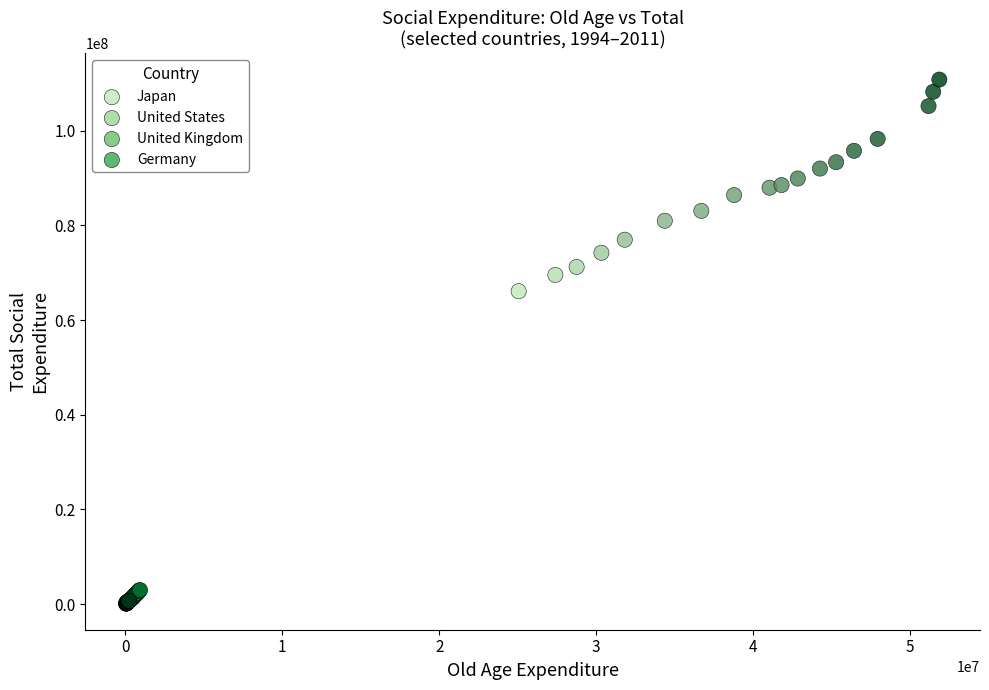

Which series has the widest spread of Y values?

Japan